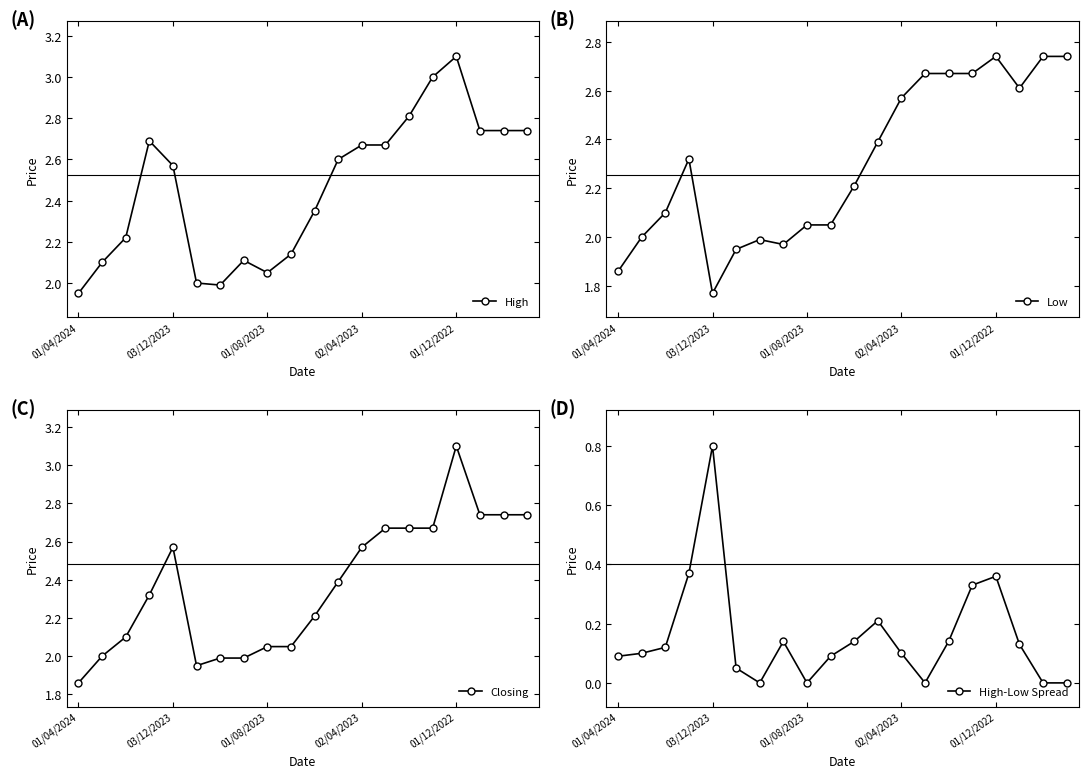

At how many categories does at least one series exceed 1?

20